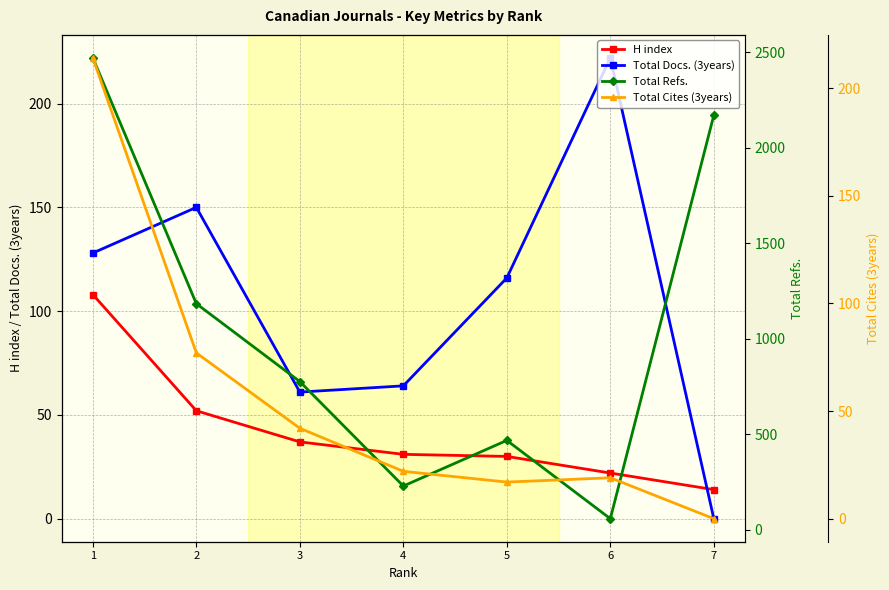

Is it true that Total Cites (3years) equals 19 at 6?

True